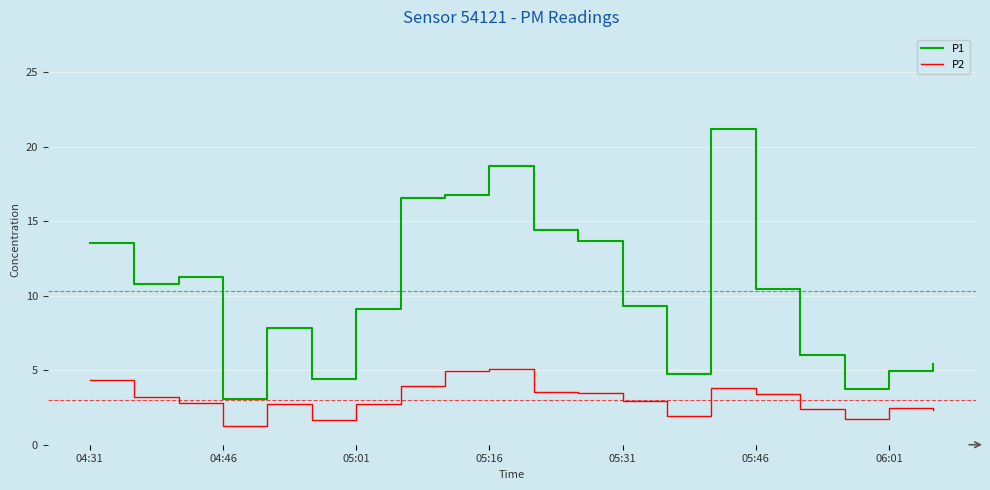

How many lines are shown in the chart?

2